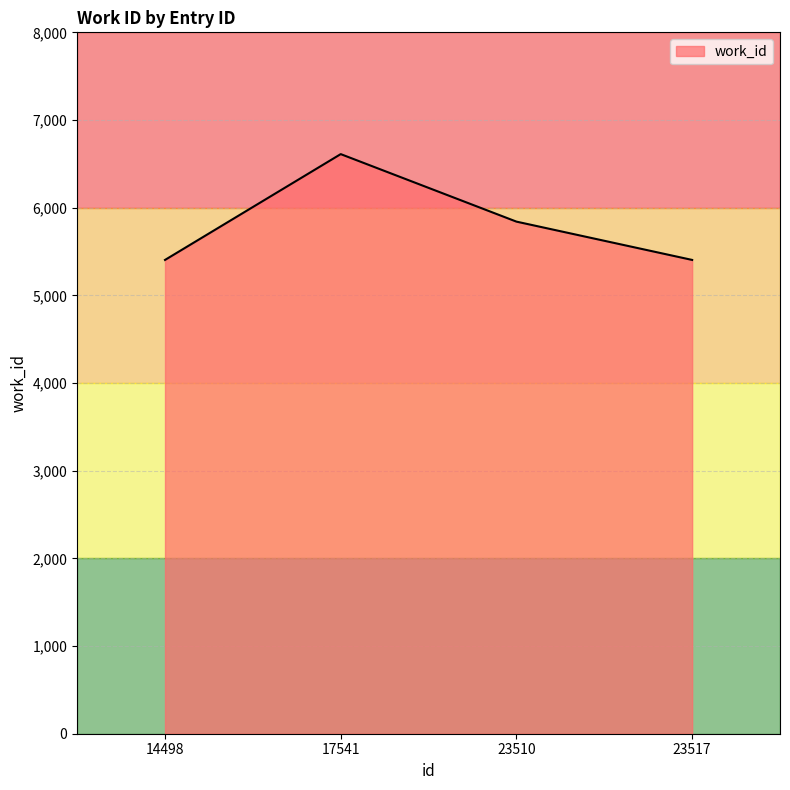

Between 23510 and 14498, which is larger?

23510